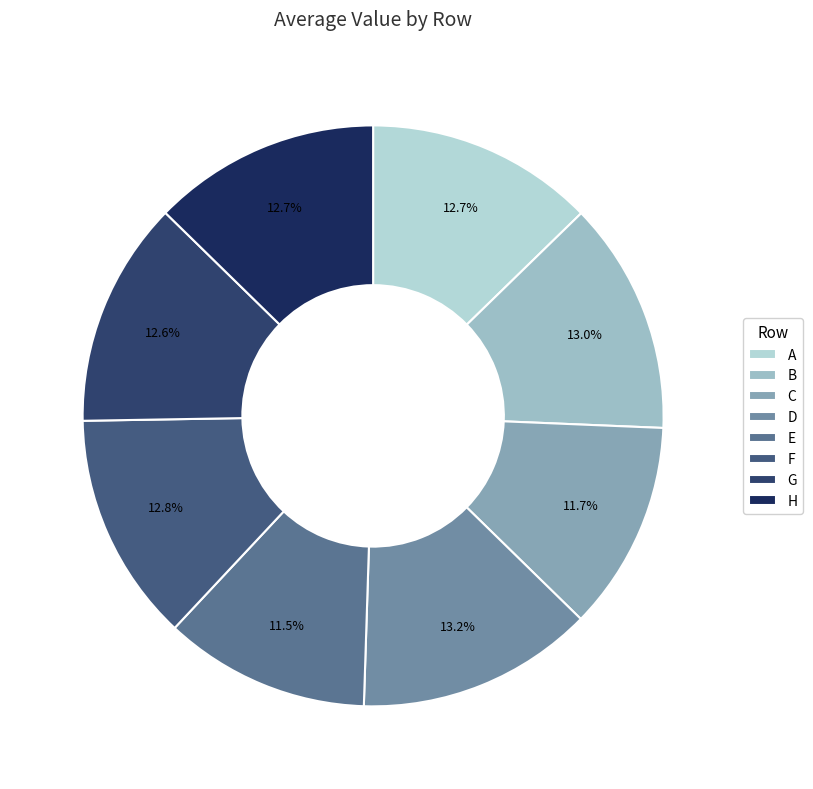

Count the number of slices in the pie.

8